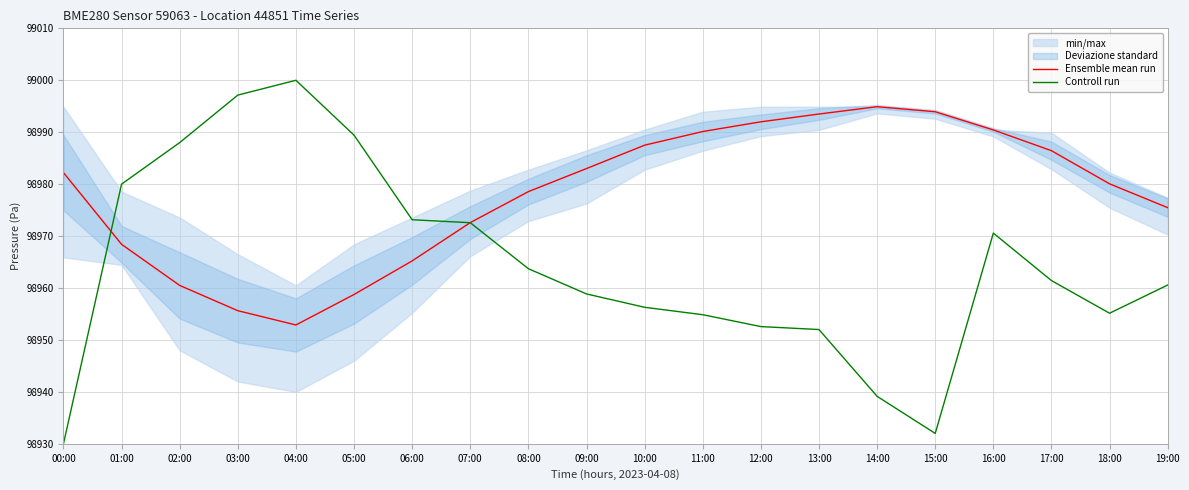

Rank the categories by Controll run value from lowest to highest.

00:00, 15:00, 14:00, 13:00, 12:00, 11:00, 18:00, 10:00, 09:00, 19:00, 17:00, 08:00, 16:00, 07:00, 06:00, 01:00, 02:00, 05:00, 03:00, 04:00